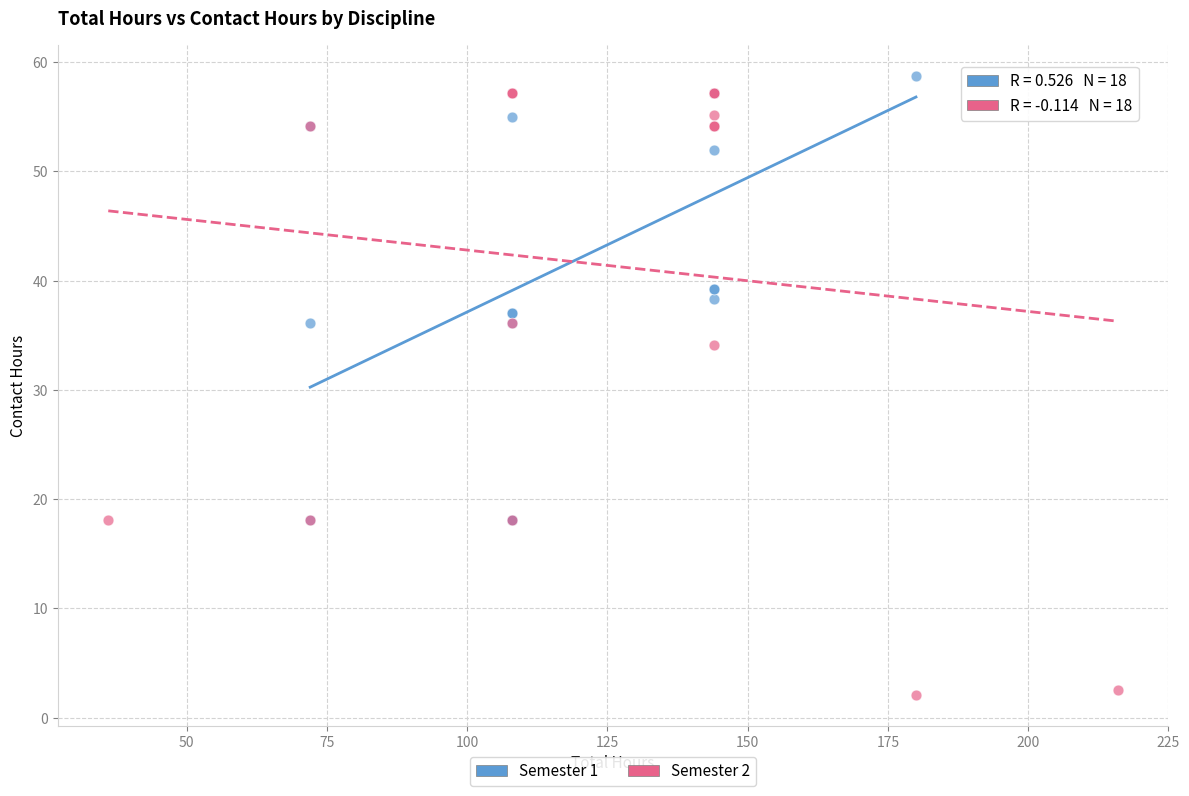

Which series reaches the minimum Y coordinate?

Semester 2